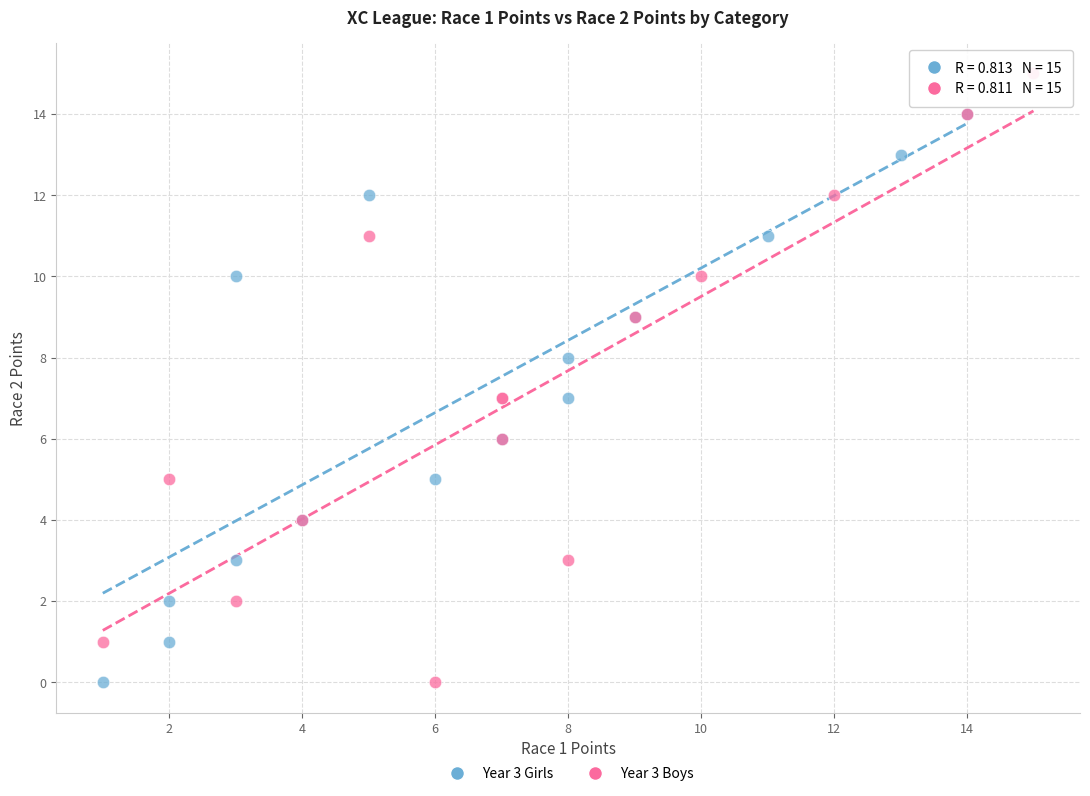

Which series contains the highest Y value?

Year 3 Boys